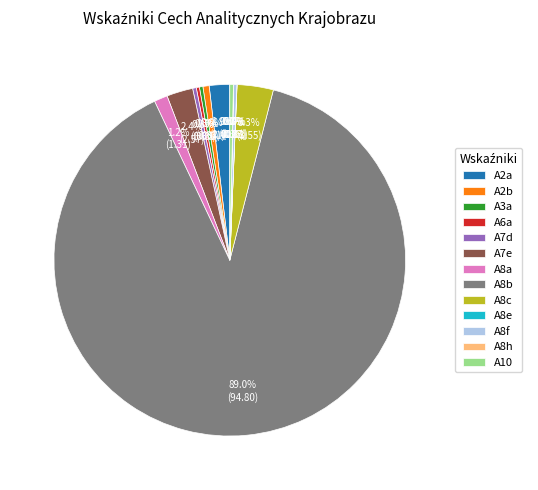

Which slice represents more than half of the pie?

A8b